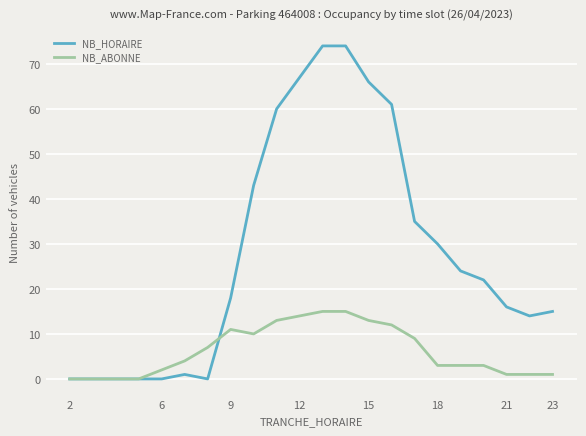

Rank the series by their maximum value, from highest to lowest.

NB_HORAIRE, NB_ABONNE